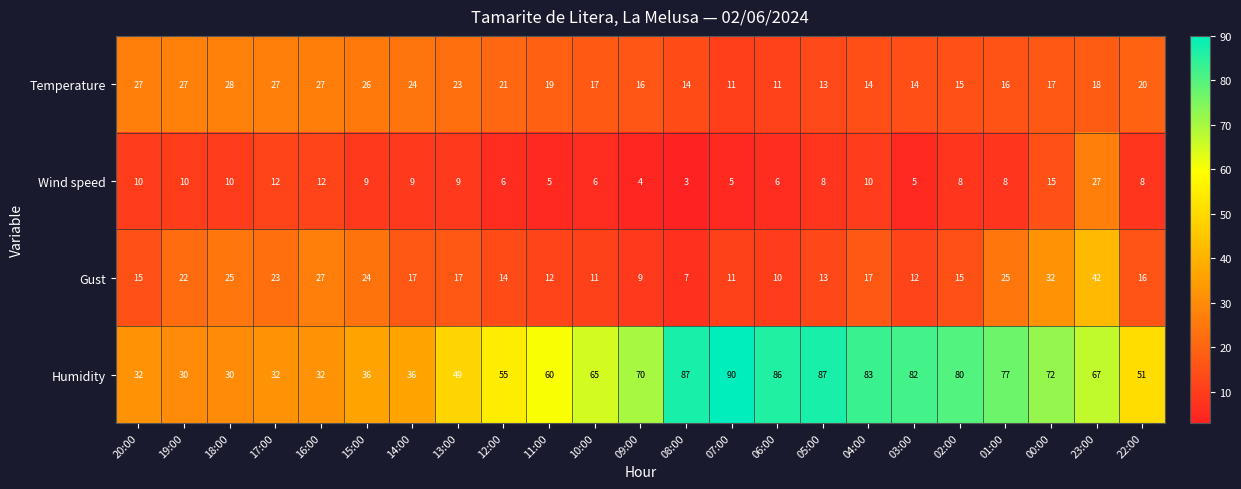

Read the Gust value at 22:00.

16